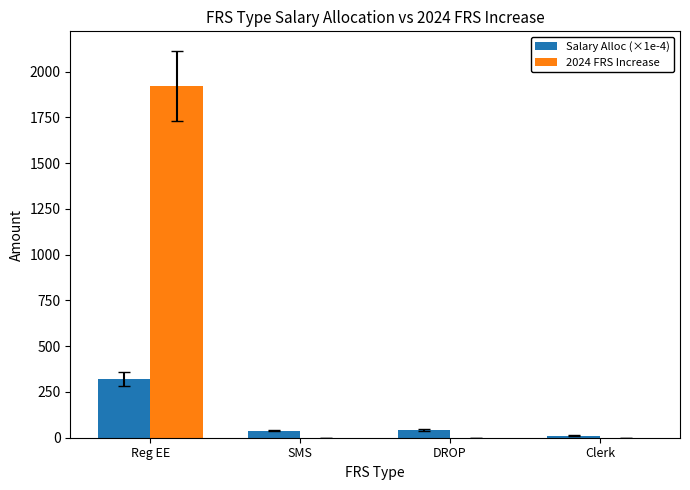

The Salary Alloc (×1e-4) series shows 137.0 at Reg EE. True or false?

False